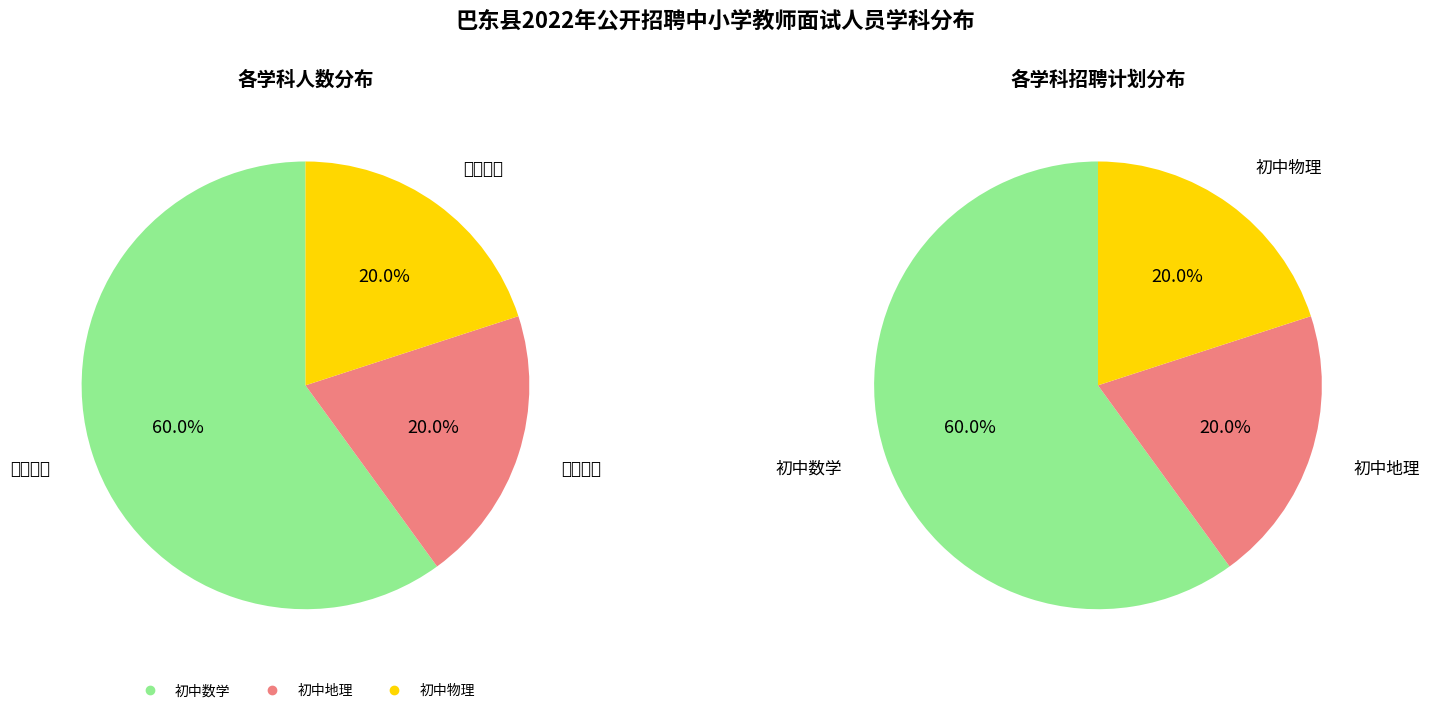

To the nearest percent, what portion does 初中物理 represent?

20%